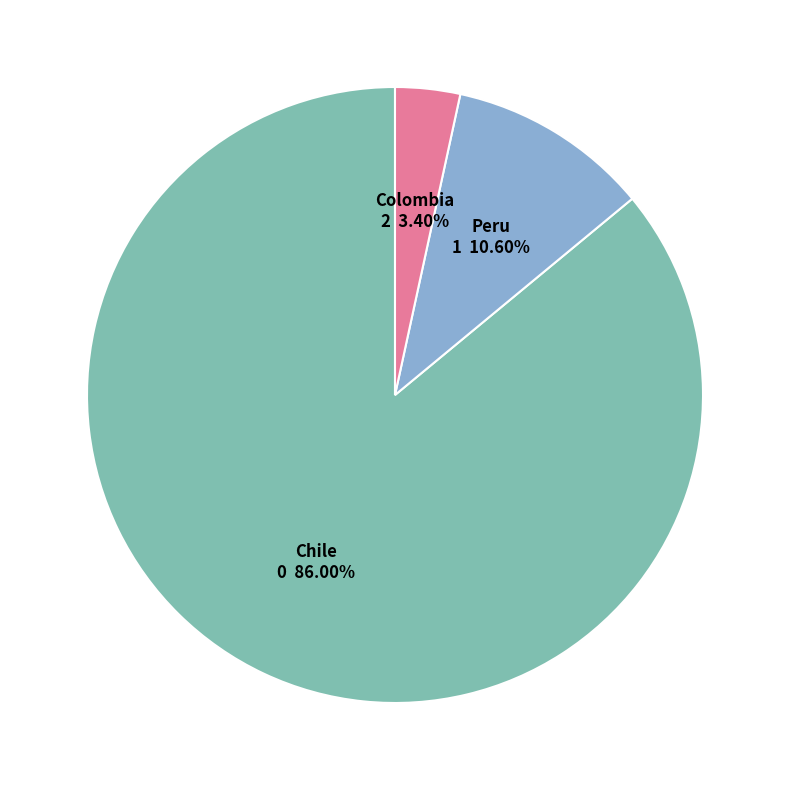

True or false: Peru accounts for 11% of the total.

True